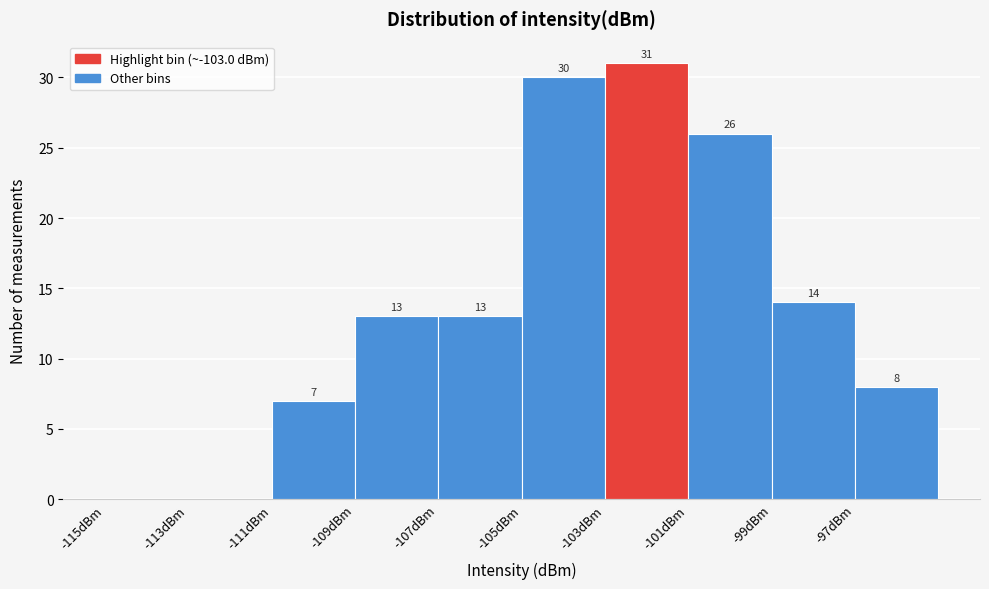

Which range on the x-axis has the tallest bar?

-103 to -101